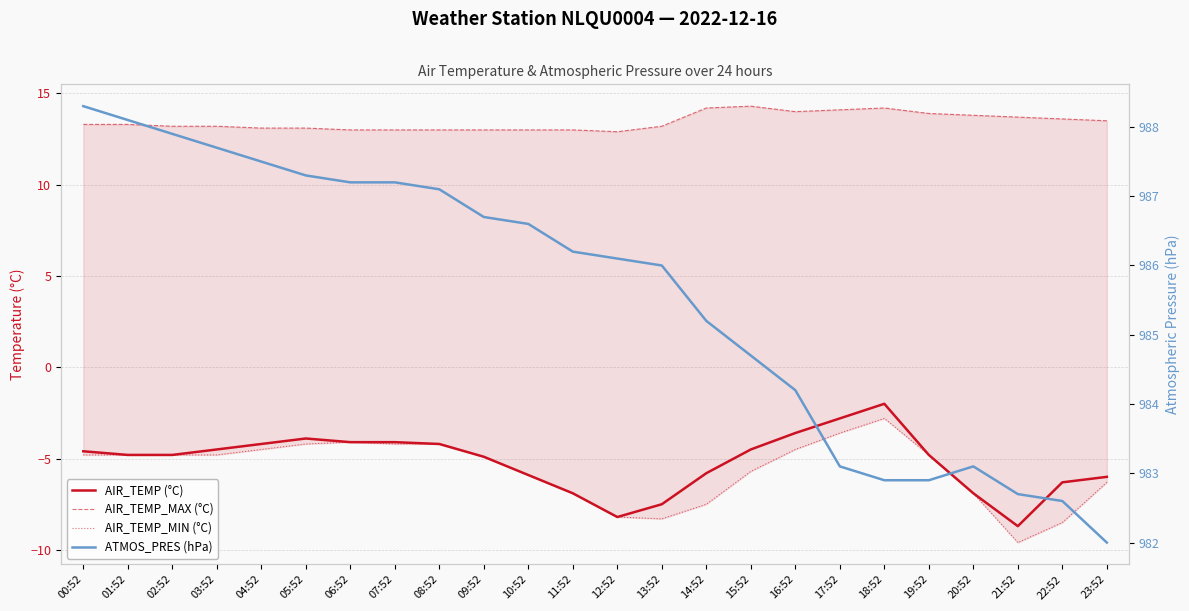

Between 13:52 and 10:52, which is larger?

10:52